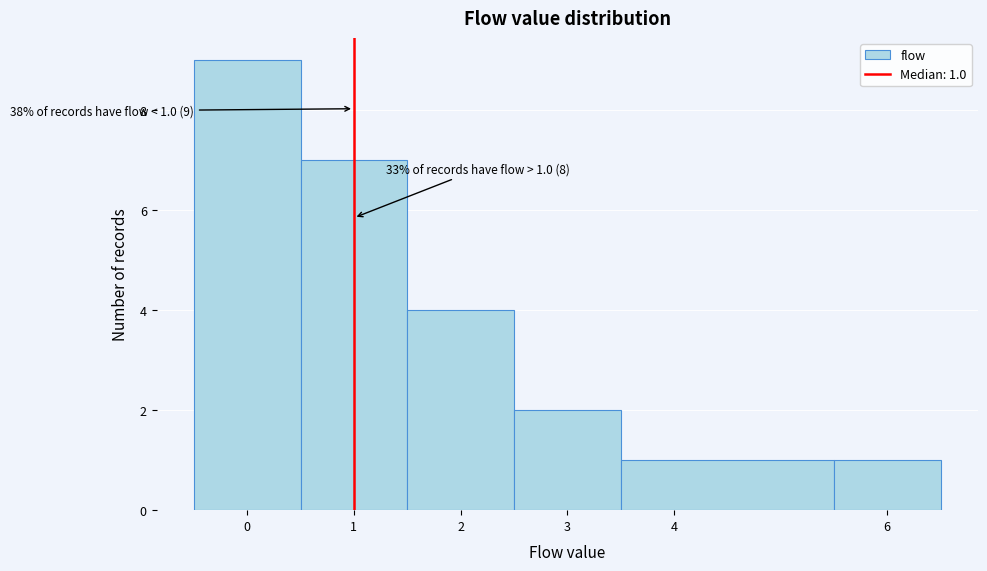

Which range on the x-axis has the tallest bar?

-0.5 to 0.5